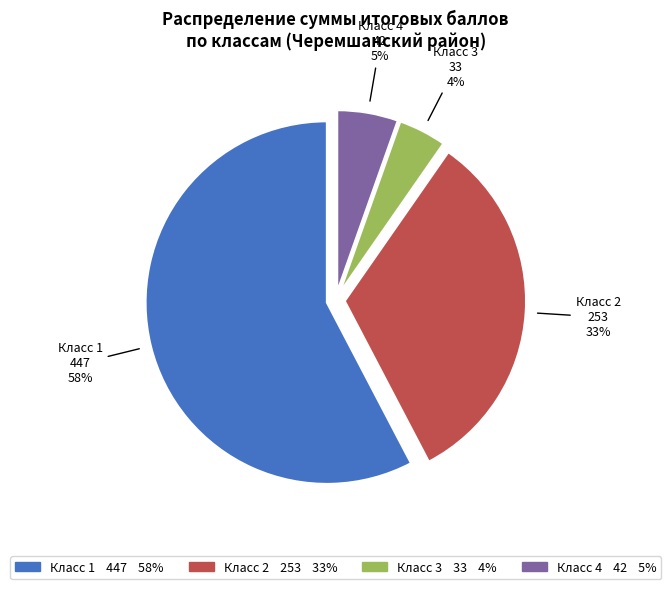

To the nearest percent, what is the average slice percentage?

25%